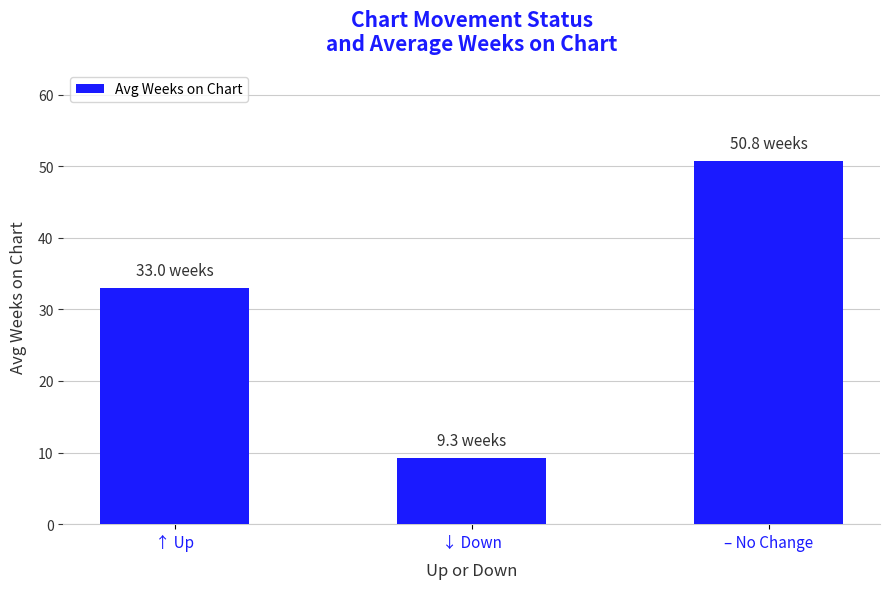

What is the label of the 2nd bar from the right?

↓ Down